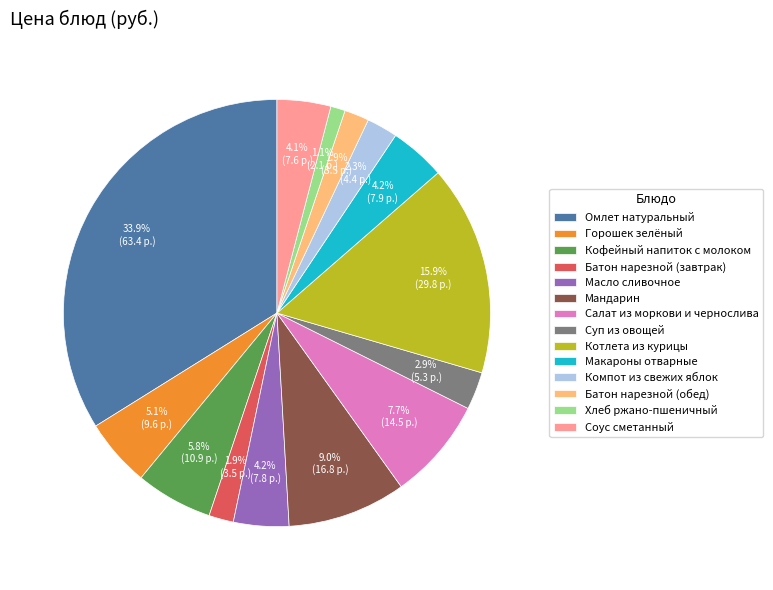

Between Макароны отварные and Котлета из курицы, which is larger?

Котлета из курицы